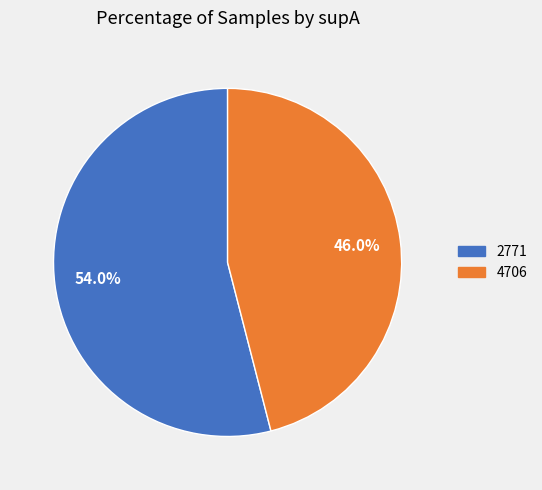

Rank the categories by value from highest to lowest.

2771, 4706